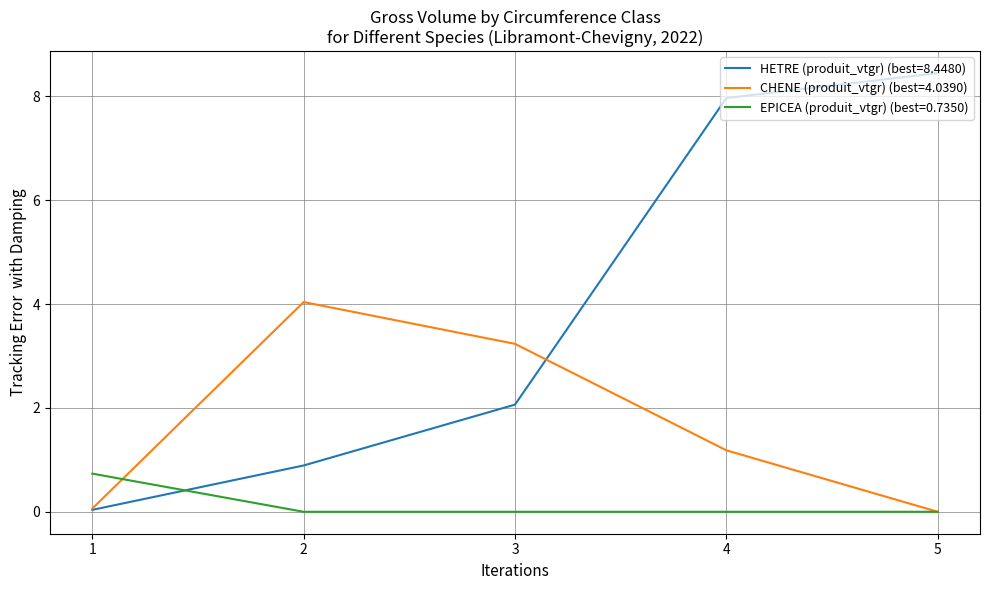

Which series has the widest spread of values?

HETRE (produit_vtgr) (best=8.4480)